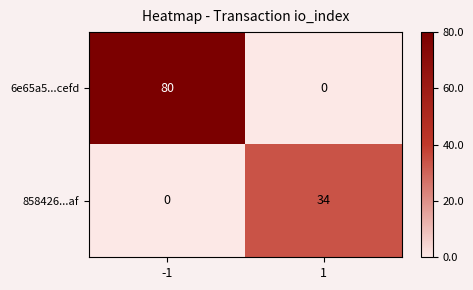

Which series has the largest total across all categories?

6e65a5...cefd